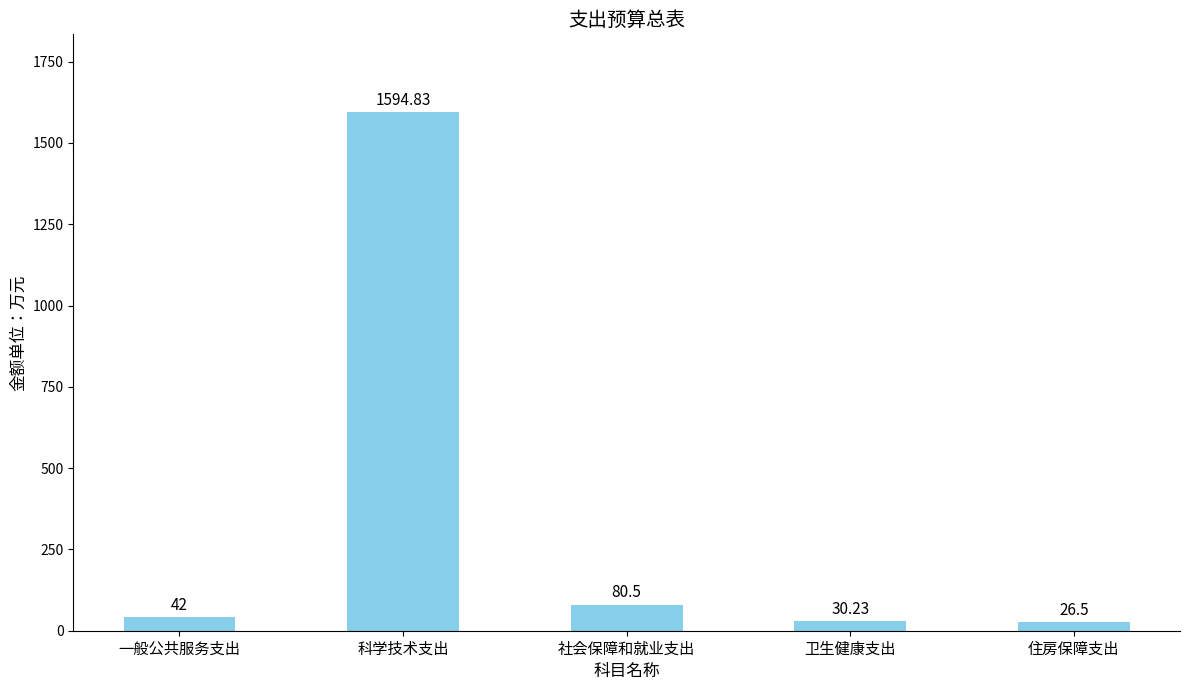

Does the chart contain stacked bars?

No